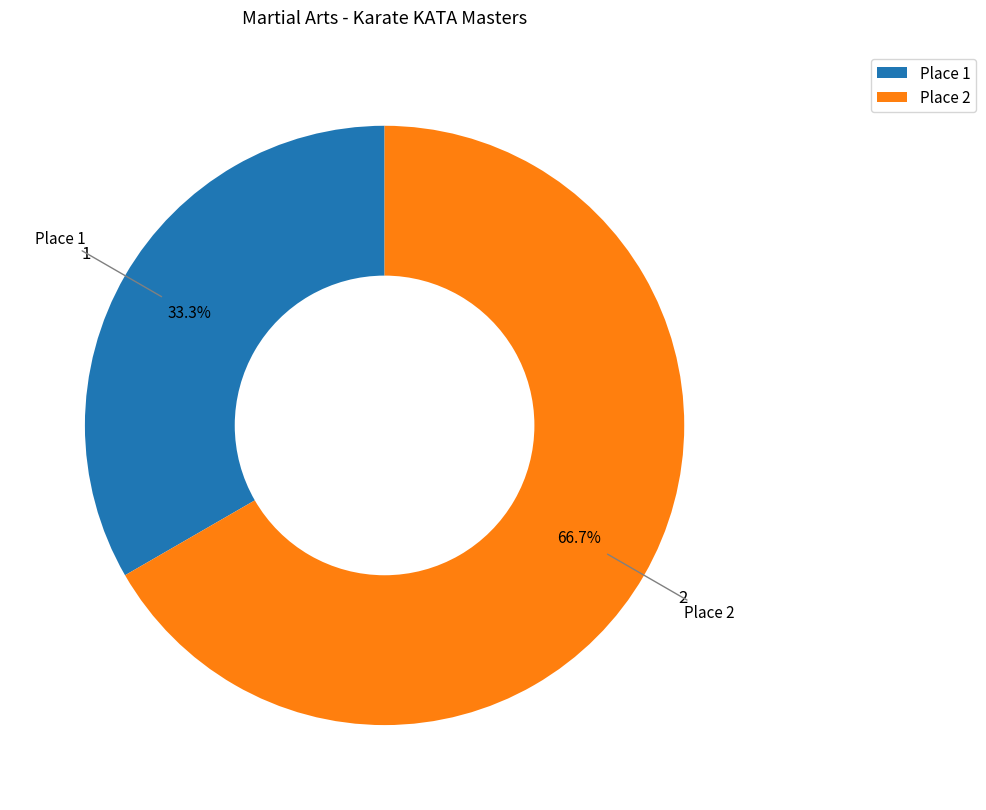

Which category has the smallest portion of the pie?

Place 1